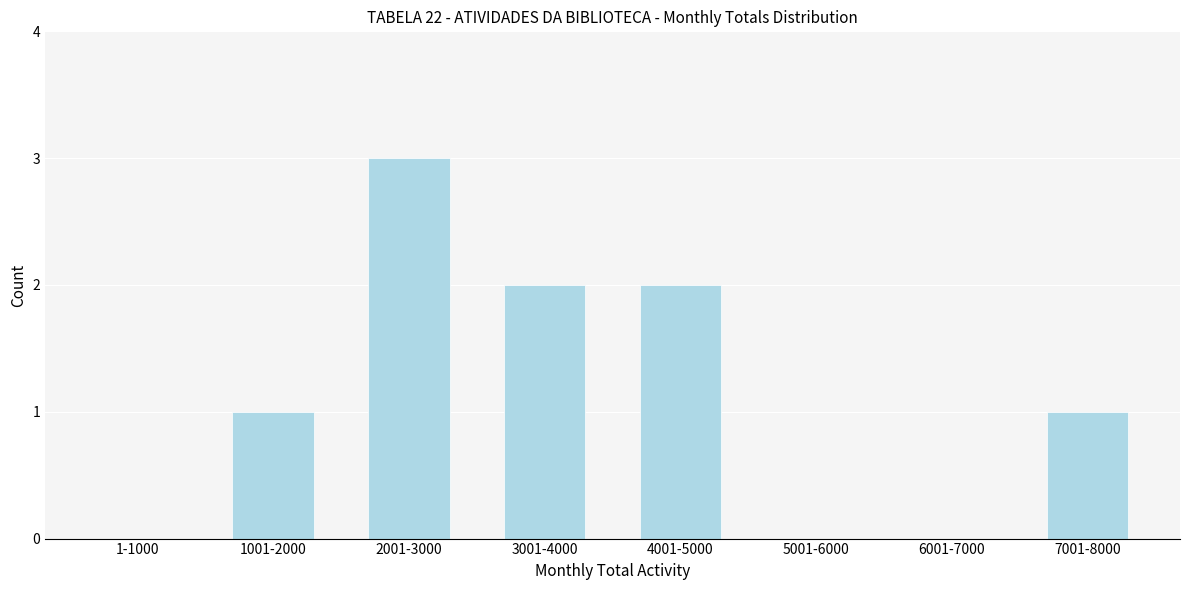

Reading right to left, what are all the values shown in this chart?

7001-8000=1	6001-7000=0	5001-6000=0	4001-5000=2	3001-4000=2	2001-3000=3	1001-2000=1	1-1000=0